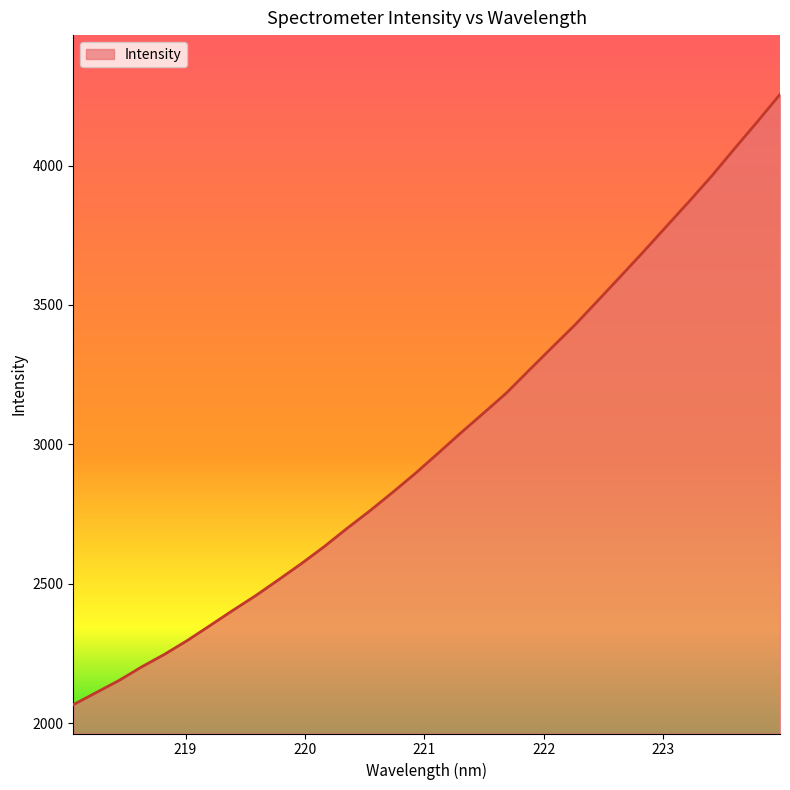

What is the maximum value shown in the chart?

4255.3